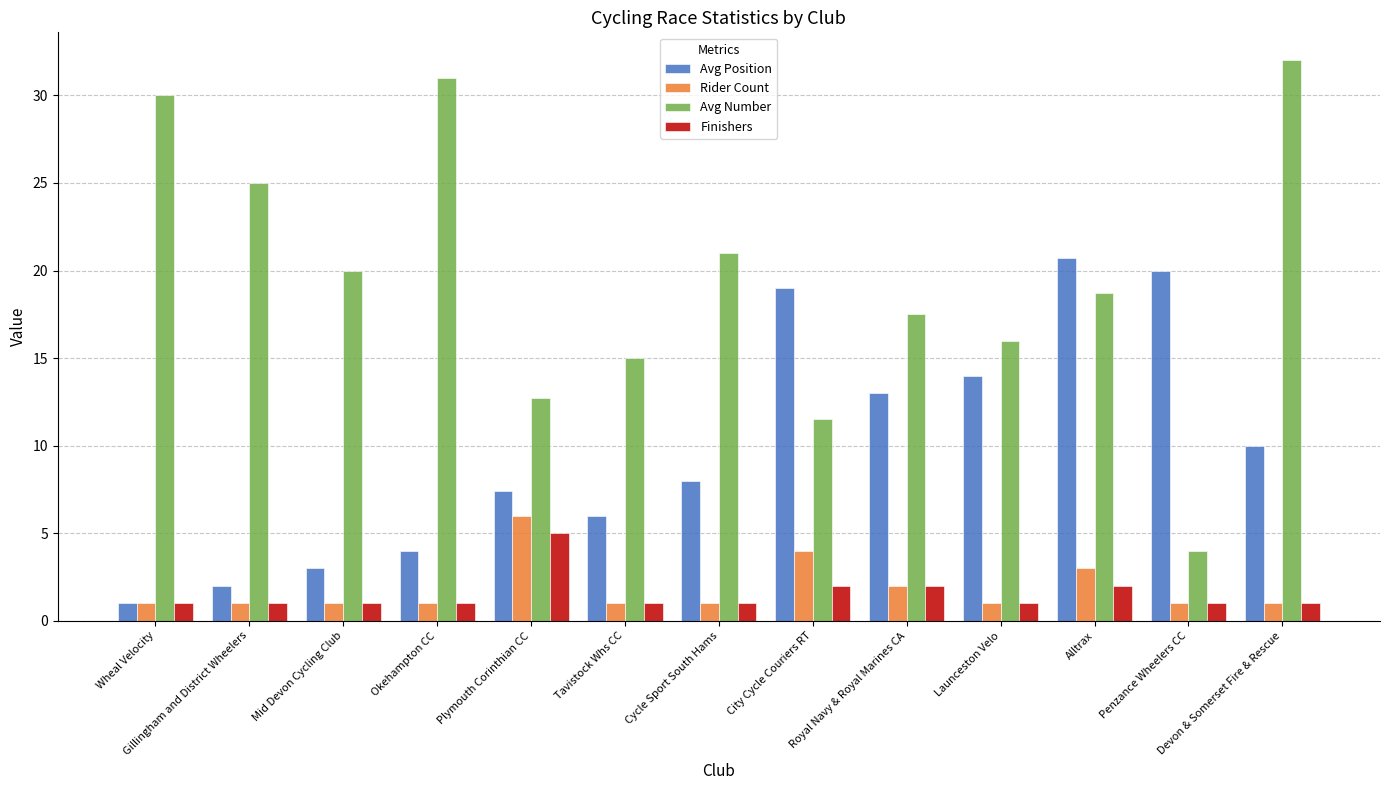

Which series has the largest range (max minus min)?

Avg Number